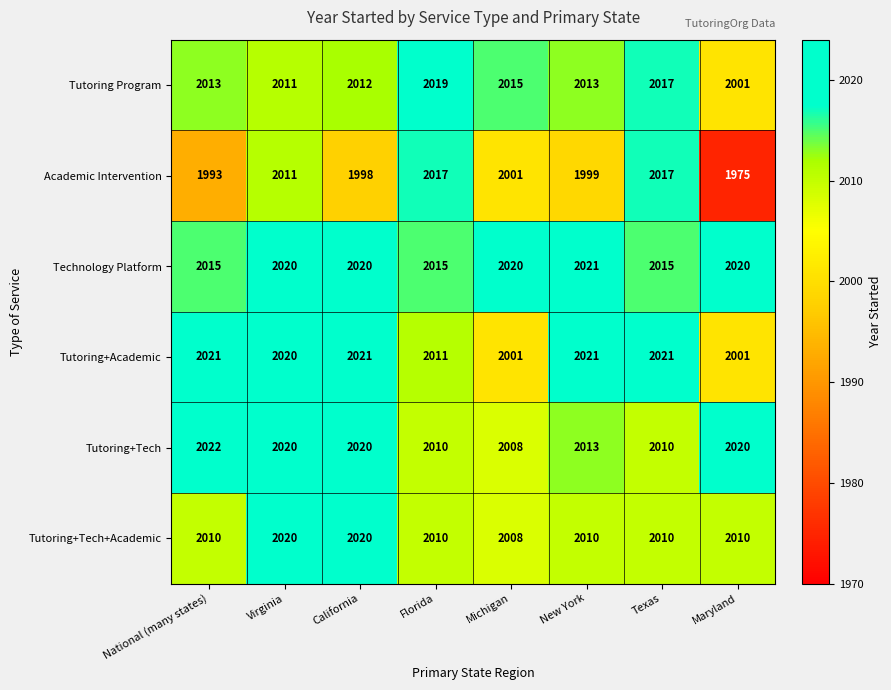

How many Tutoring+Tech values are between 2010 and 2020?

6